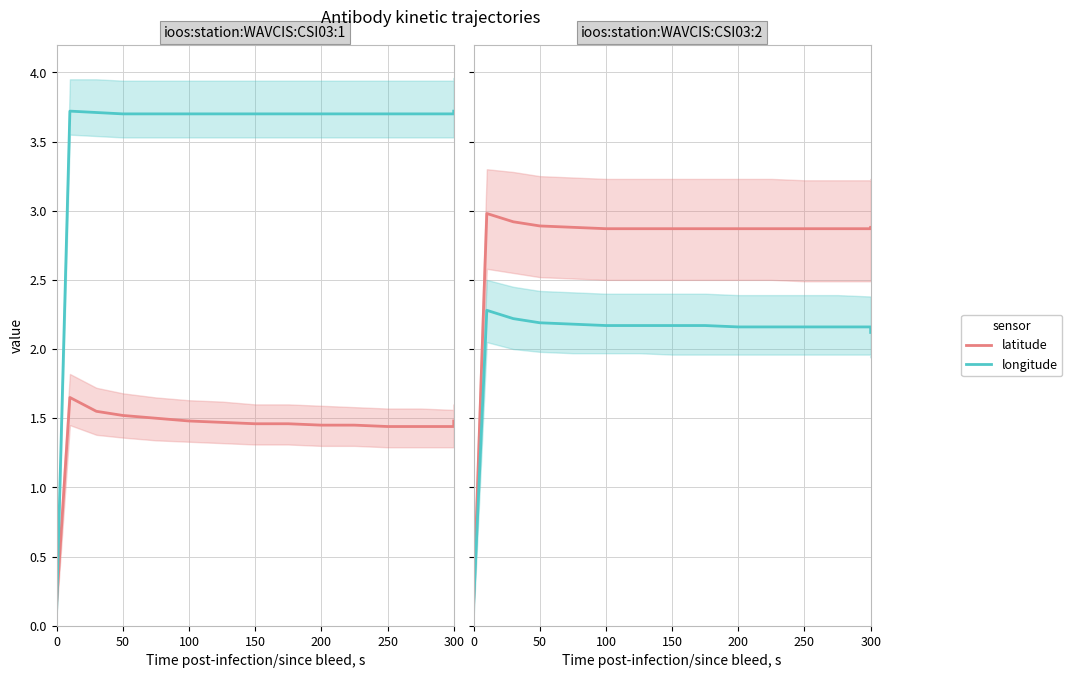

Is it true that latitude equals 0.2 at 0?

True